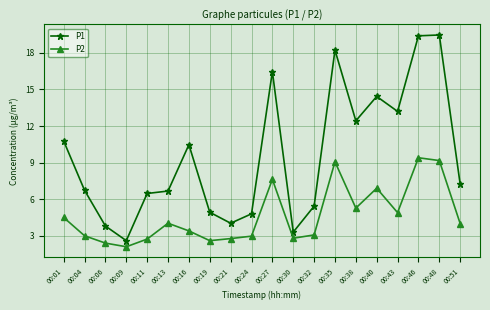

Is the value of P1 at 00:48 greater than the value of P2 at 00:01?

Yes